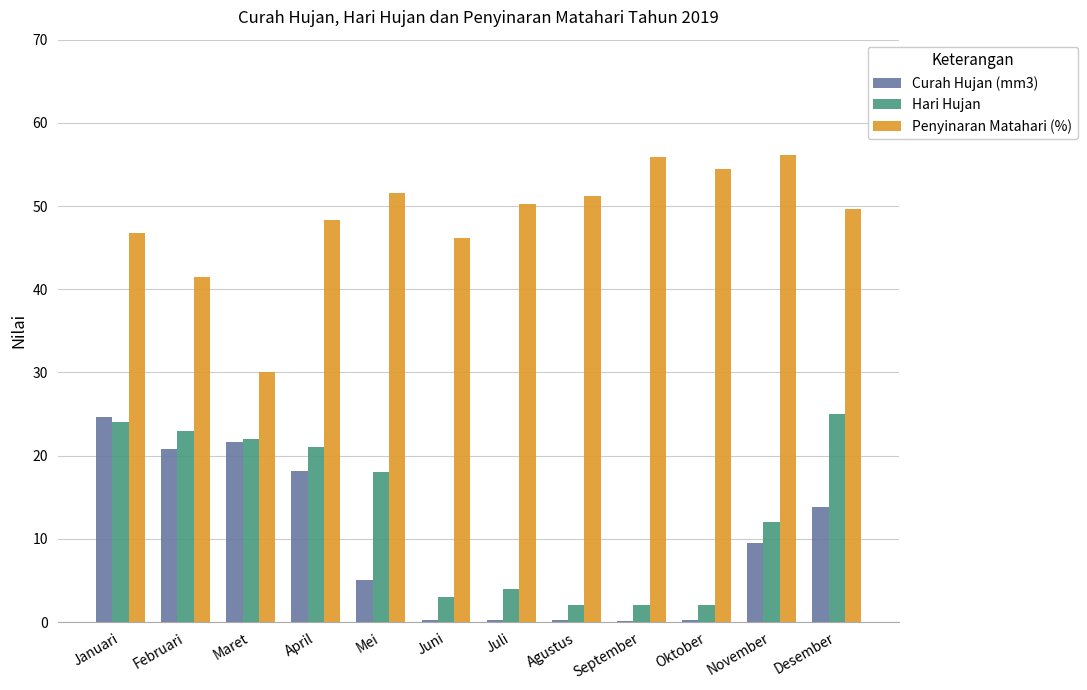

What is the maximum value shown in the chart?

56.1